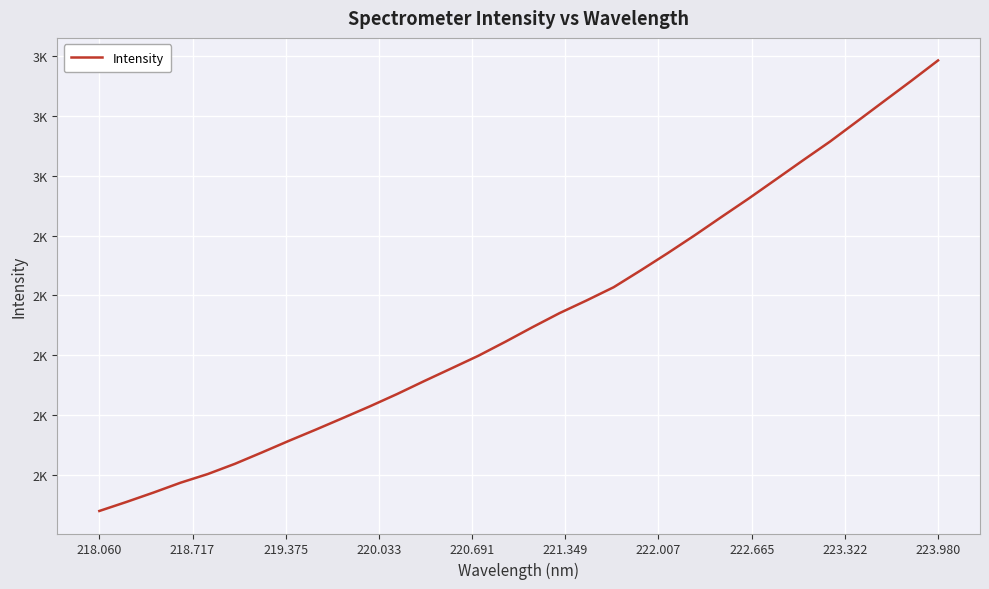

What is the label of the 3rd point from the left?

219.375